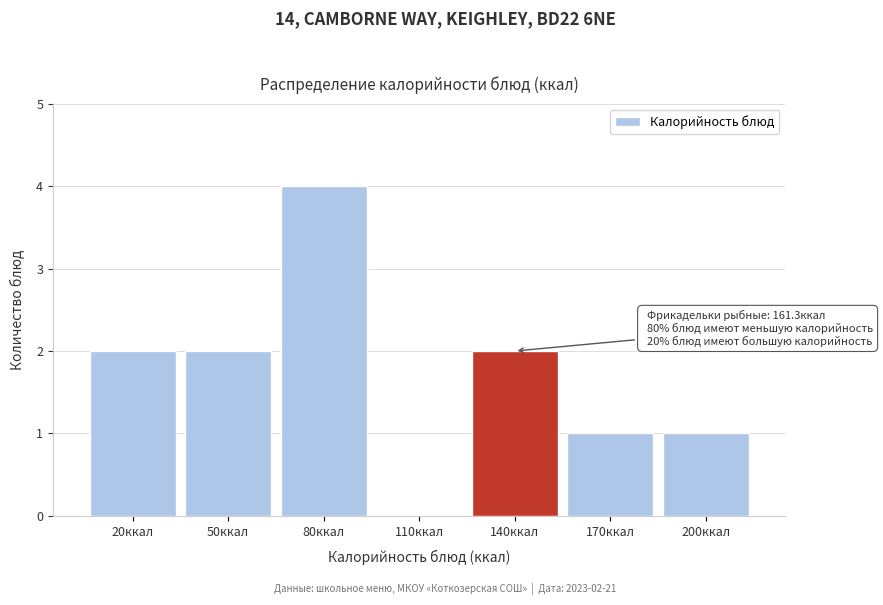

Reading left to right, transcribe all the data shown in this chart.

20ккал=2	50ккал=2	80ккал=4	110ккал=0	140ккал=2	170ккал=1	200ккал=1